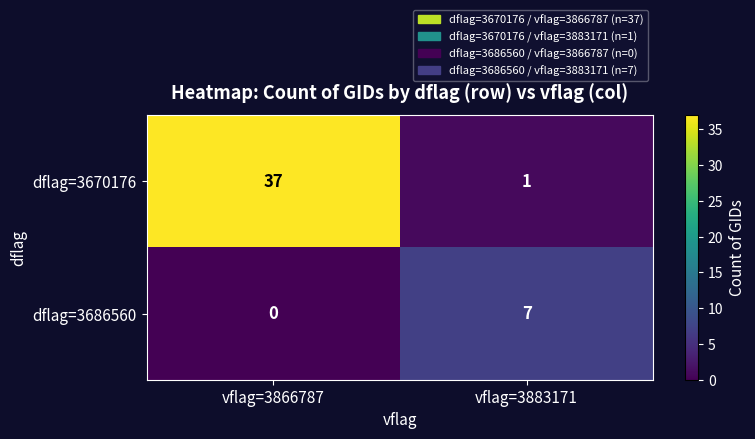

At which category does the chart reach its minimum across all series?

vflag=3866787